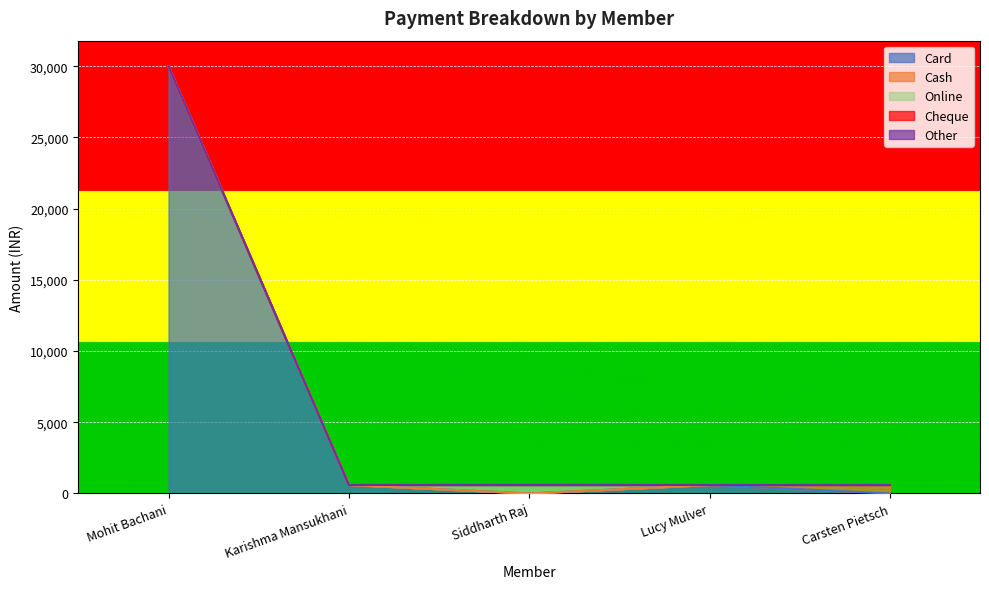

Reading left to right, extract all data points from this chart.

Card: 30000	600	0	600	0
Cash: 0	0	0	0	600
Online: 0	0	600	0	0
Cheque: 0	0	0	0	0
Other: 0	0	0	0	0